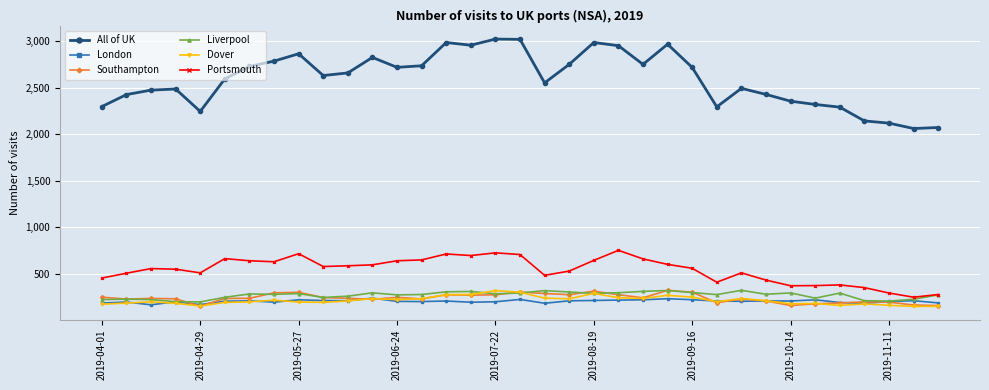

Which series has the largest total across all categories?

All of UK